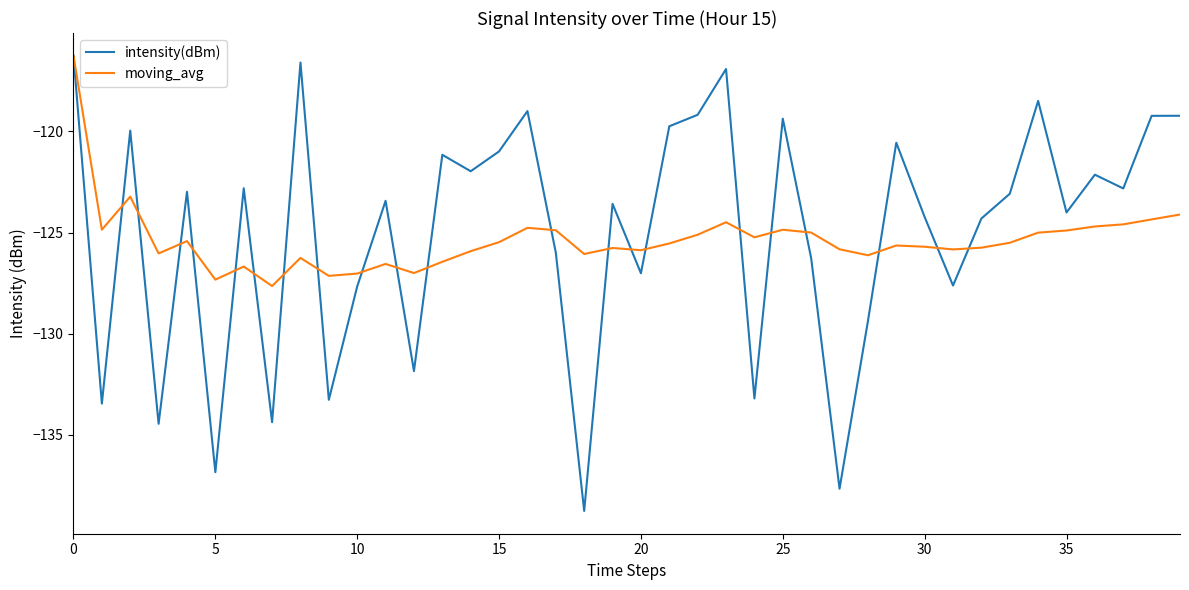

Which series ends up on top after the final intersection of intensity(dBm) and moving_avg?

intensity(dBm)